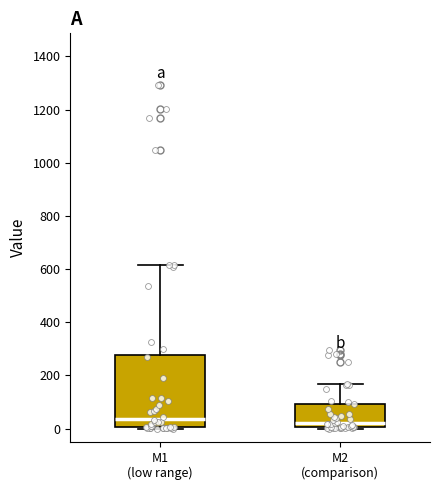

Where is the lower edge of the box for M1 (low range) on the y-axis? The values are not printed on the chart, so give them approximately, as read against the axis.

0